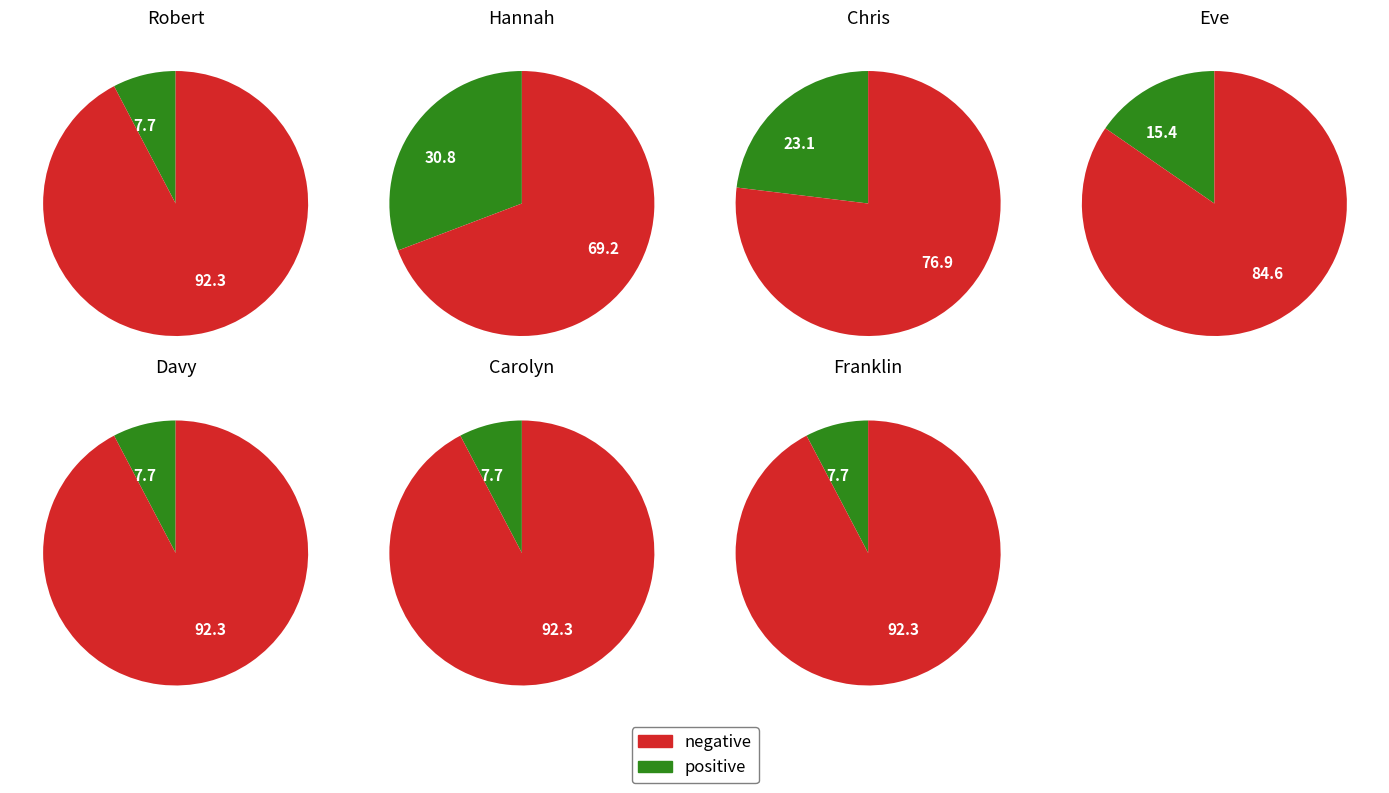

Between Carolyn Keene and Robert Quackenbush, which is larger?

Carolyn Keene